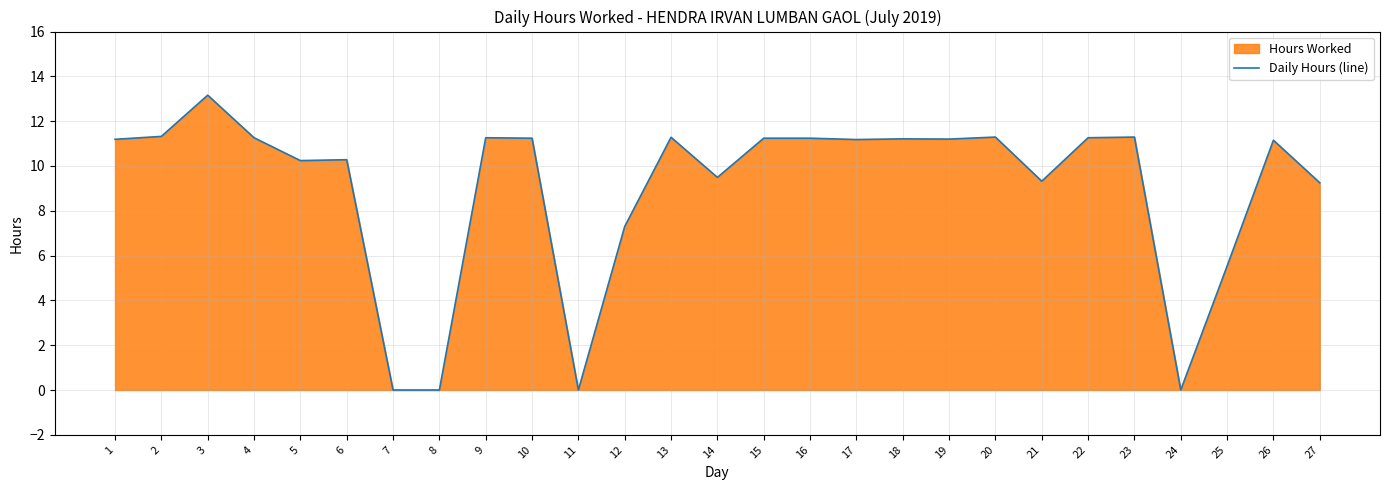

What is the value of the 25th point from the left?

5.5